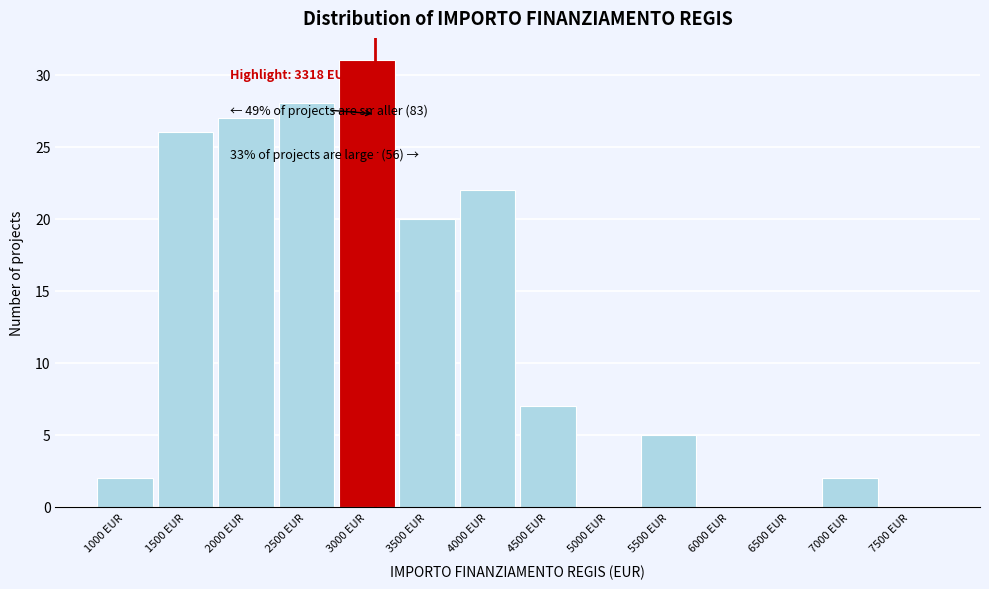

Reading right to left, extract all data points from this chart.

7500 EUR=0	7000 EUR=2	6500 EUR=0	6000 EUR=0	5500 EUR=5	5000 EUR=0	4500 EUR=7	4000 EUR=22	3500 EUR=20	3000 EUR=31	2500 EUR=28	2000 EUR=27	1500 EUR=26	1000 EUR=2